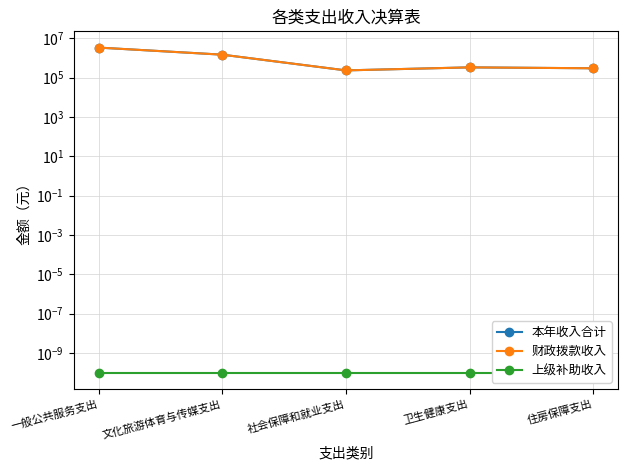

Does the chart have visible grid lines?

Yes